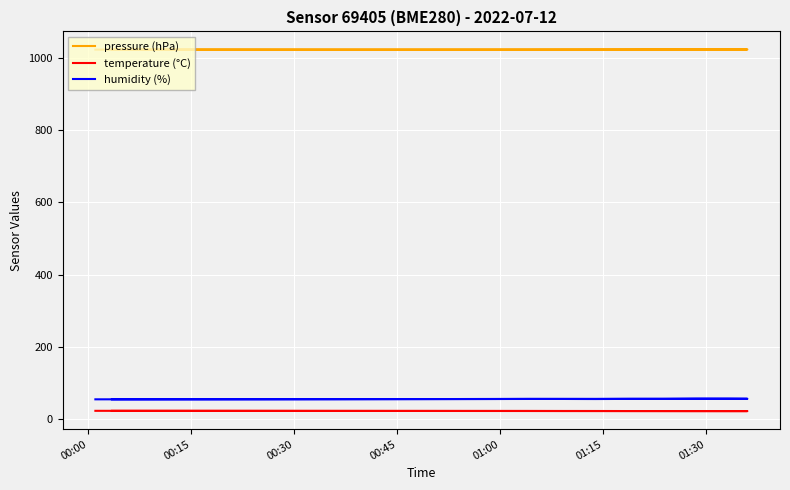

True or false: temperature (°C) has more than 2 points higher than both neighbors.

False